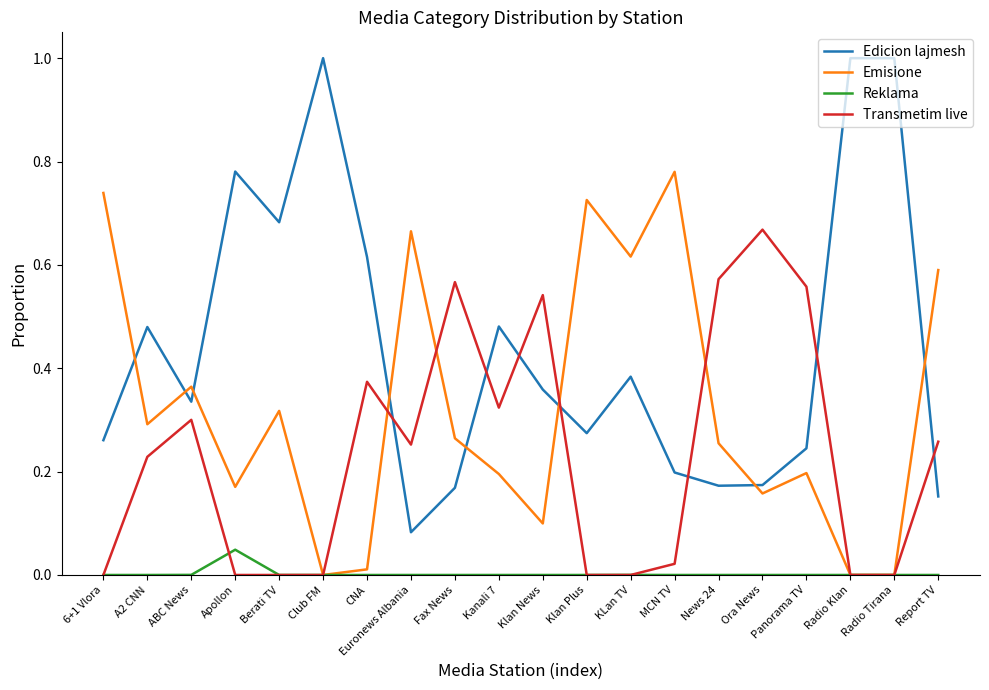

What is the sum of all Emisione values?

6.4